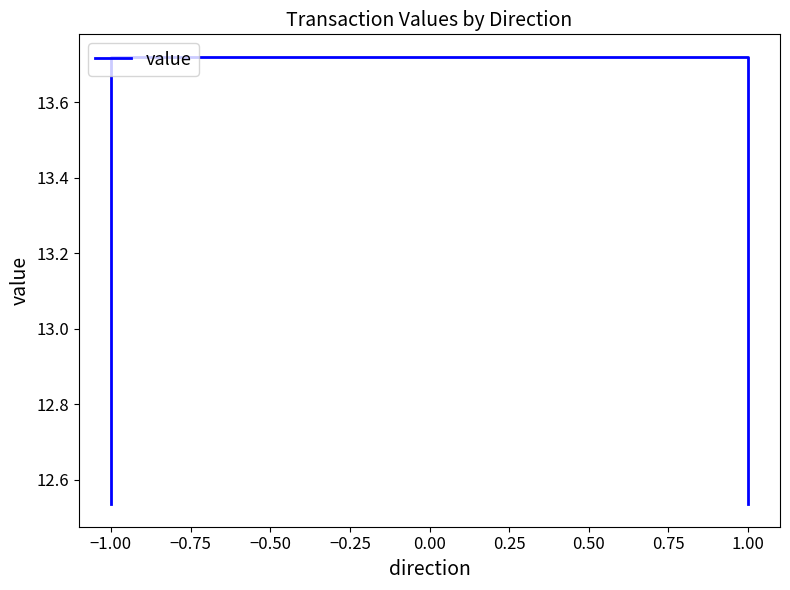

The value at −1.00 is 12.5. True or false?

True